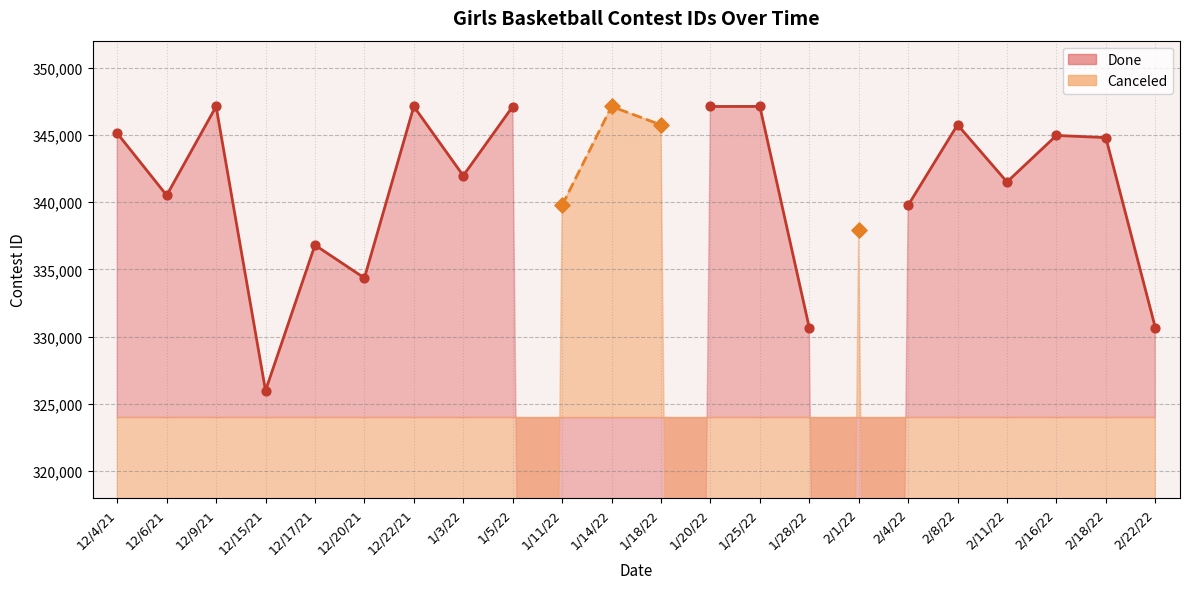

What is the ratio of the value at 1/11/22 to the value at 1/14/22?

1.0